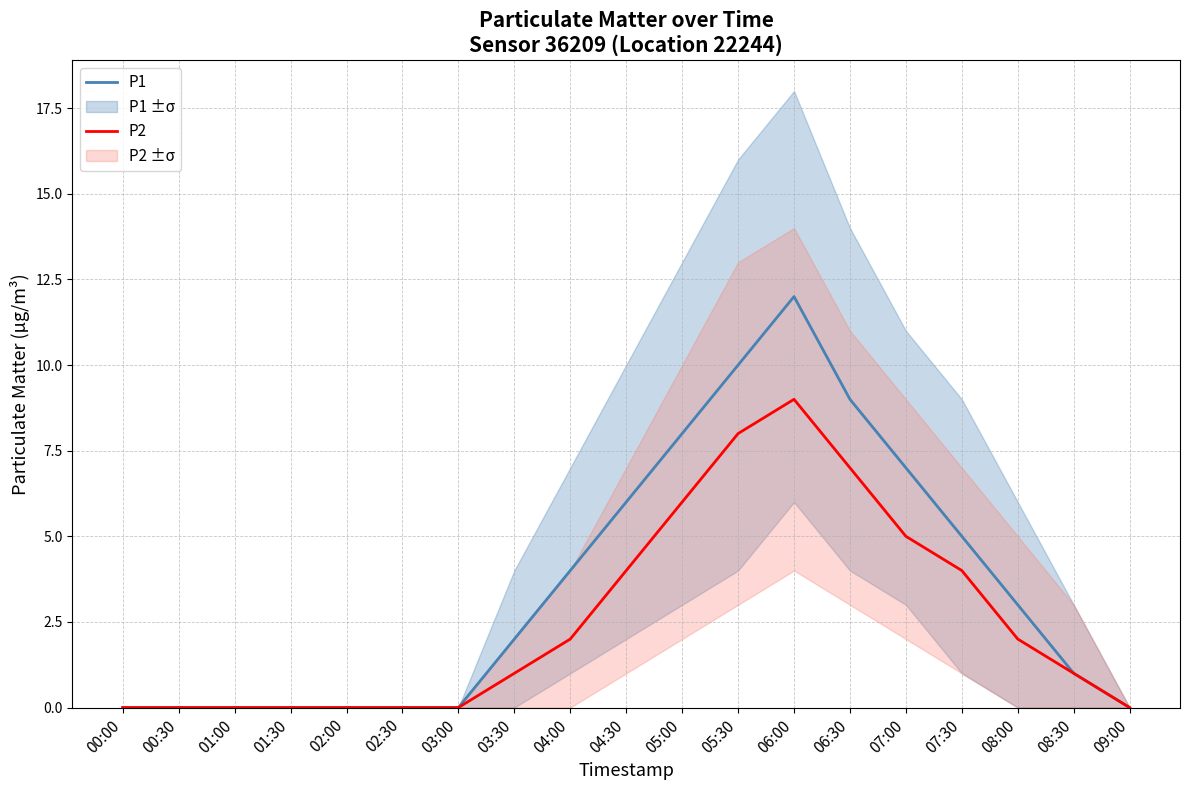

List the series in order of their peak value, lowest first.

P2, P1